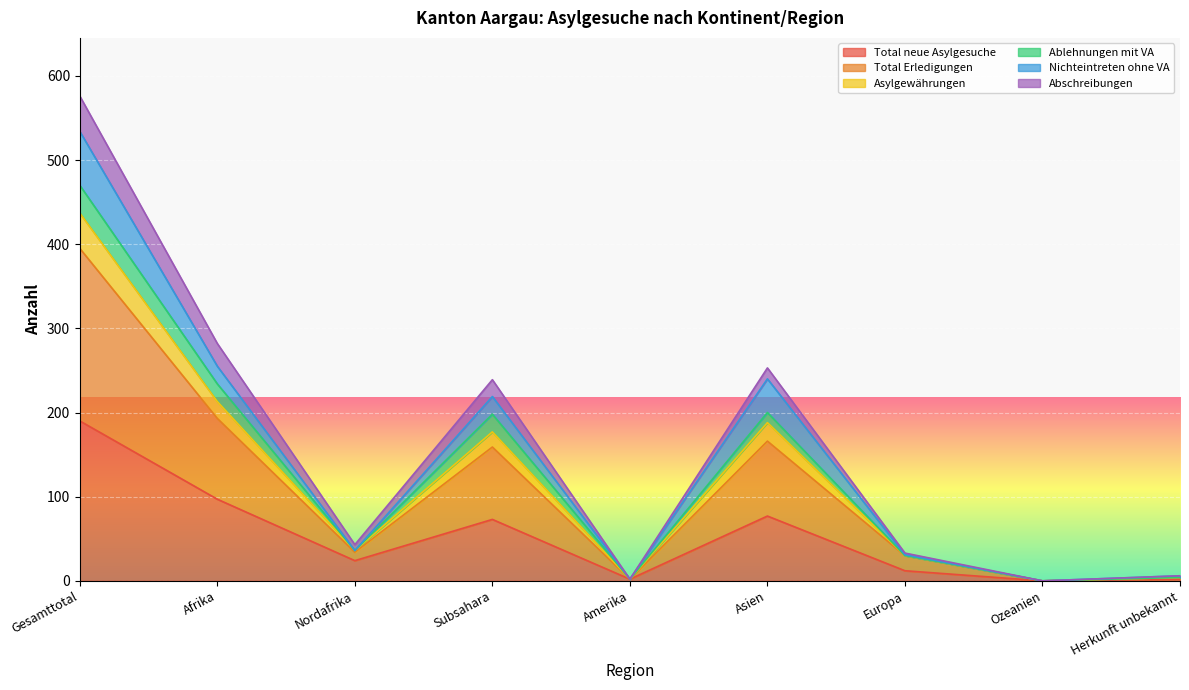

Does the chart display data point markers on the line(s)?

No